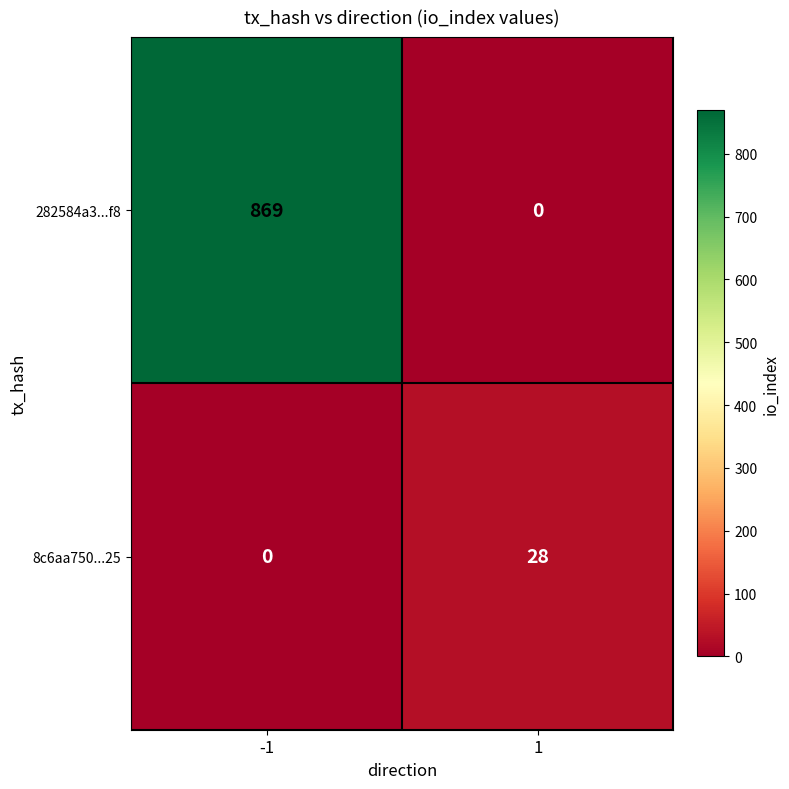

What is the difference between the highest and lowest values at -1?

869